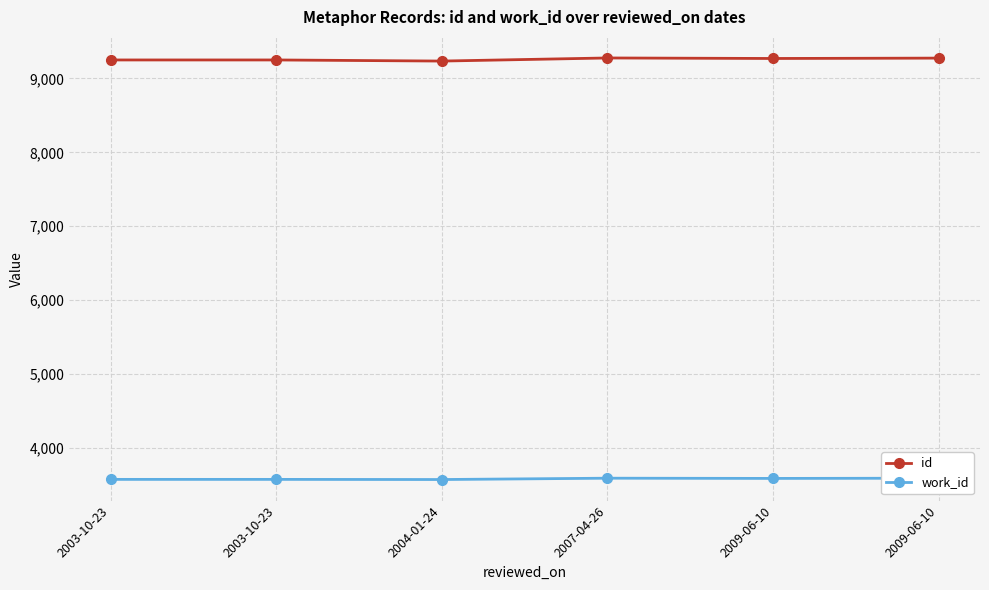

Which series has the largest total across all categories?

id